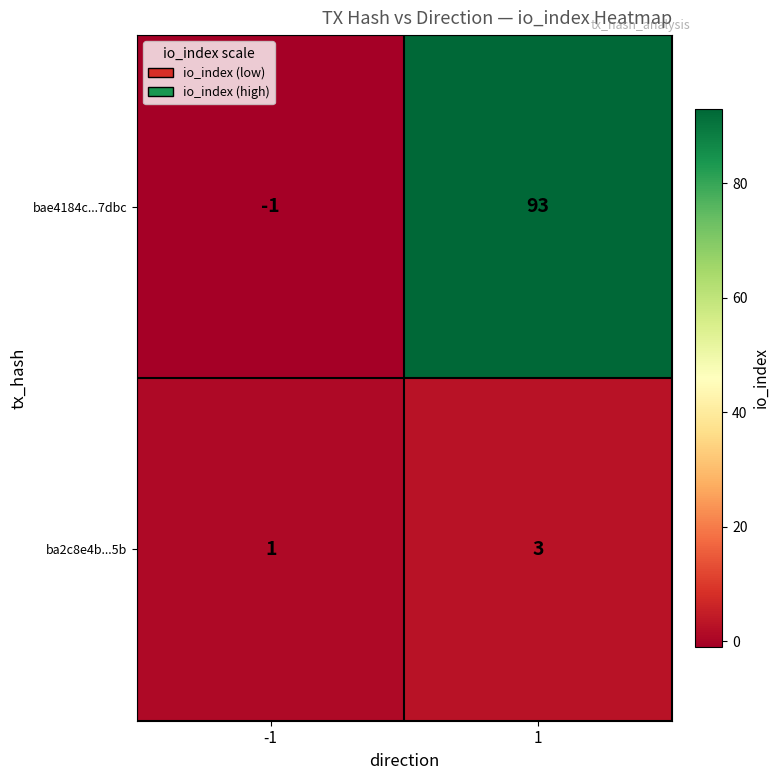

Which series has the largest range (max minus min)?

bae4184c...7dbc